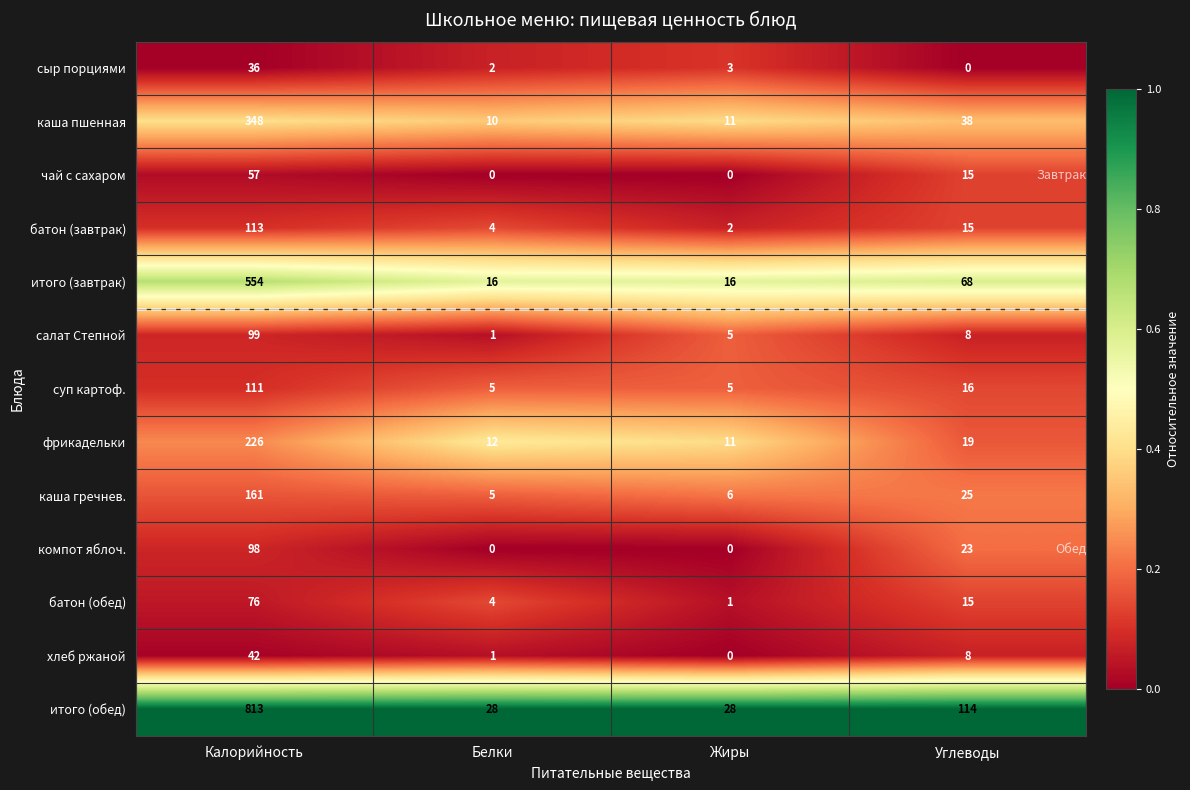

How many data points does each series have?

4